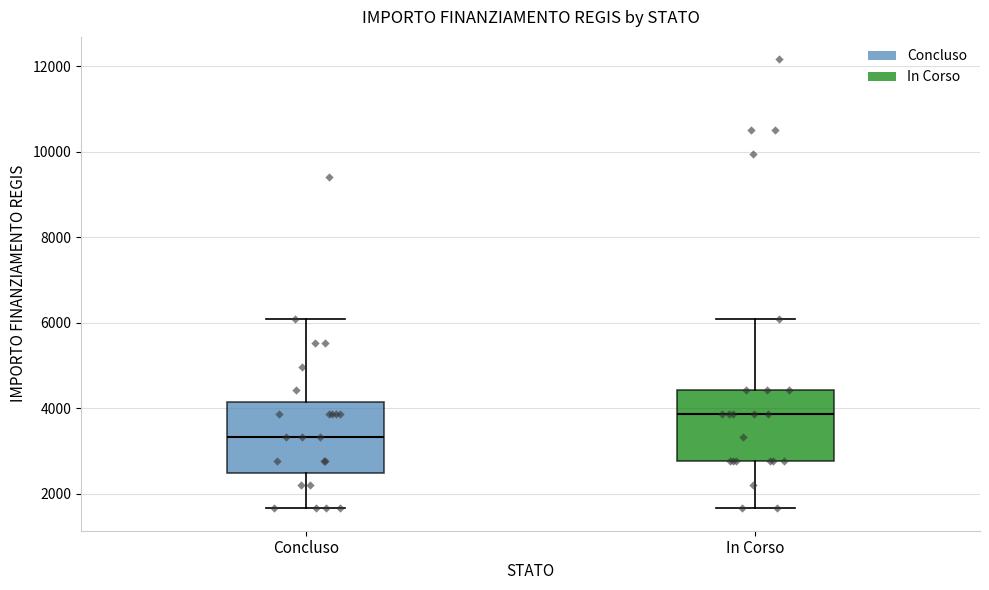

Reading left to right, read every box against the y-axis: the position of its median line, the range the box covers, and the ends of its whiskers. The values are not printed on the chart, so give them approximately, as read against the axis.

Concluso: median 3400, box 2400 to 4200, whiskers 1600 to 6000
In Corso: median 3800, box 2800 to 4400, whiskers 1600 to 6000